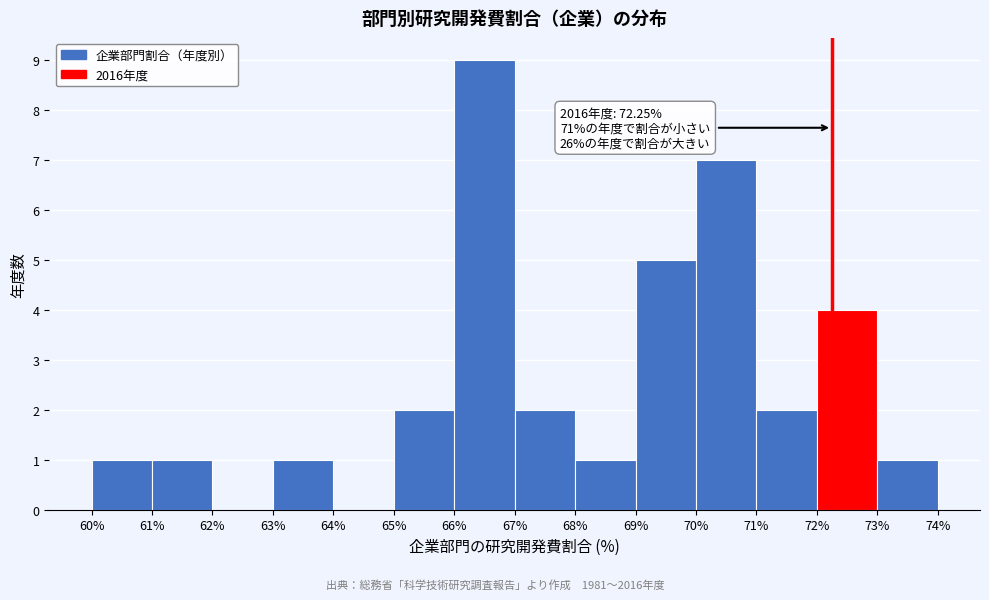

Which range on the x-axis has the tallest bar?

66% to 67%